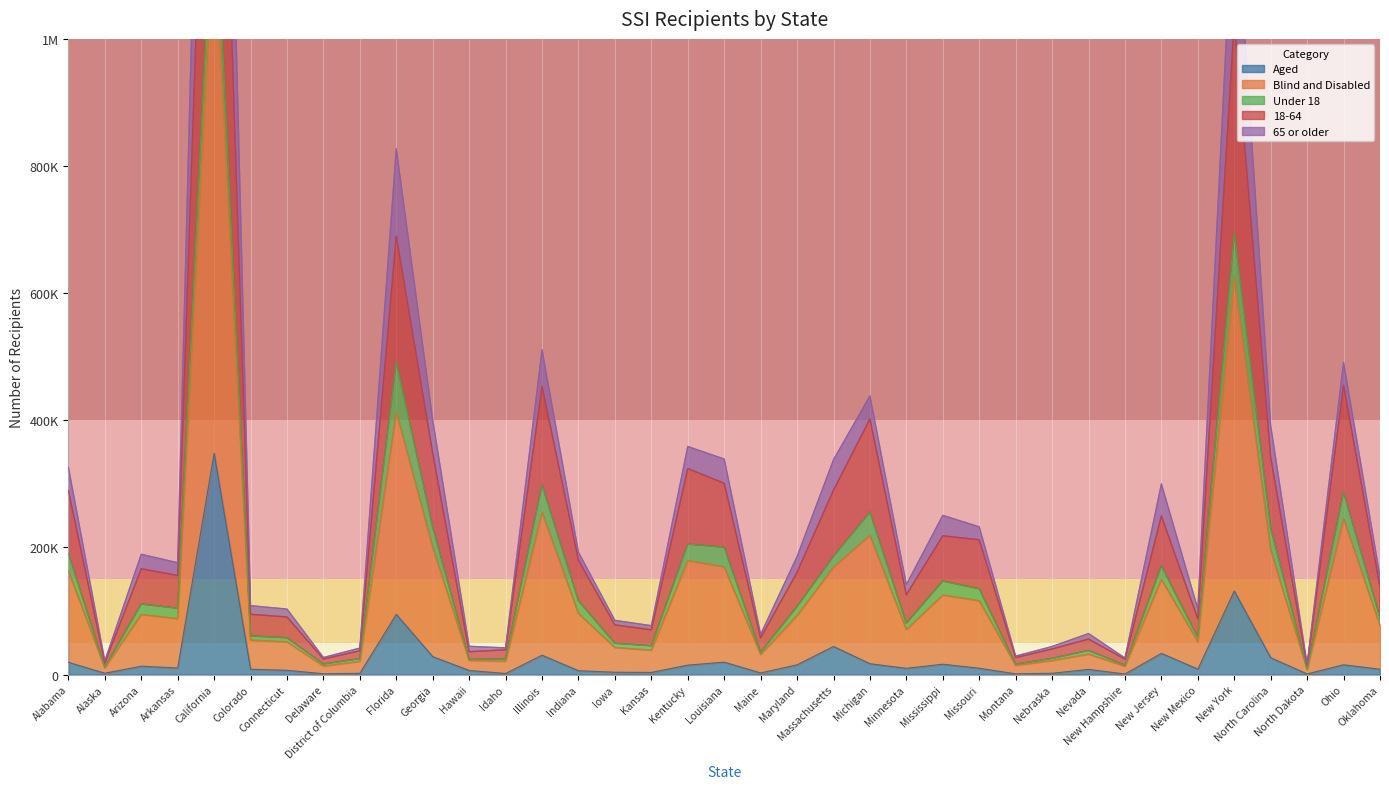

Which series has the widest spread of values?

Blind and Disabled